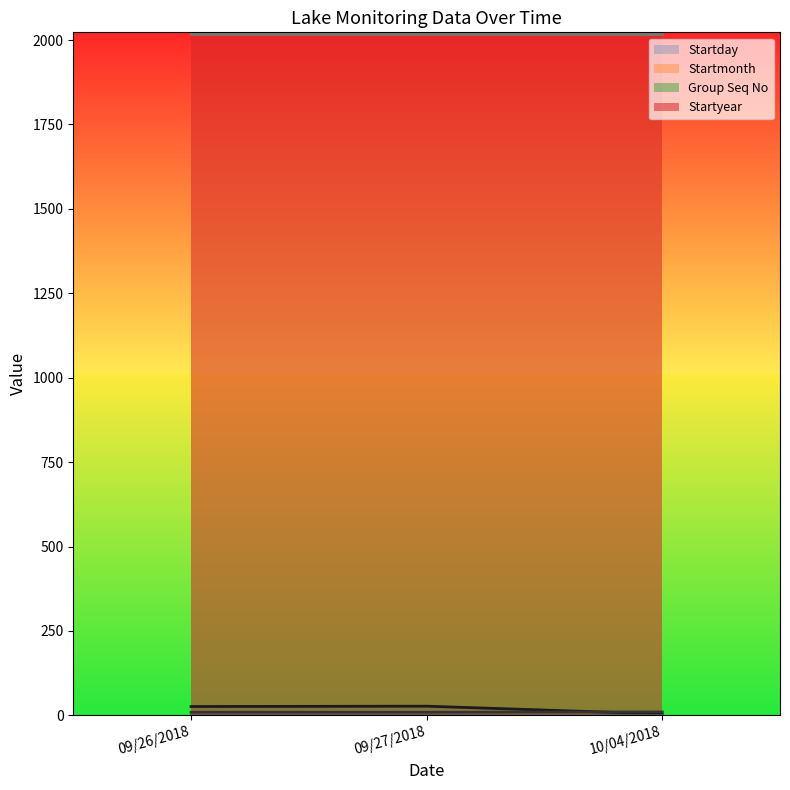

Is it true that Startday equals 26 at 09/26/2018?

True